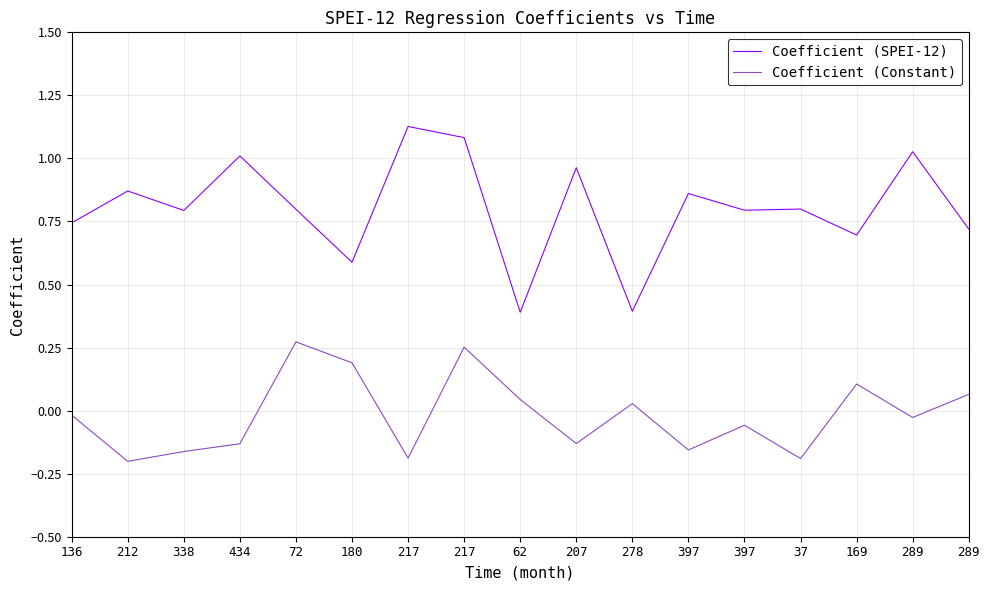

How many lines are shown in the chart?

2